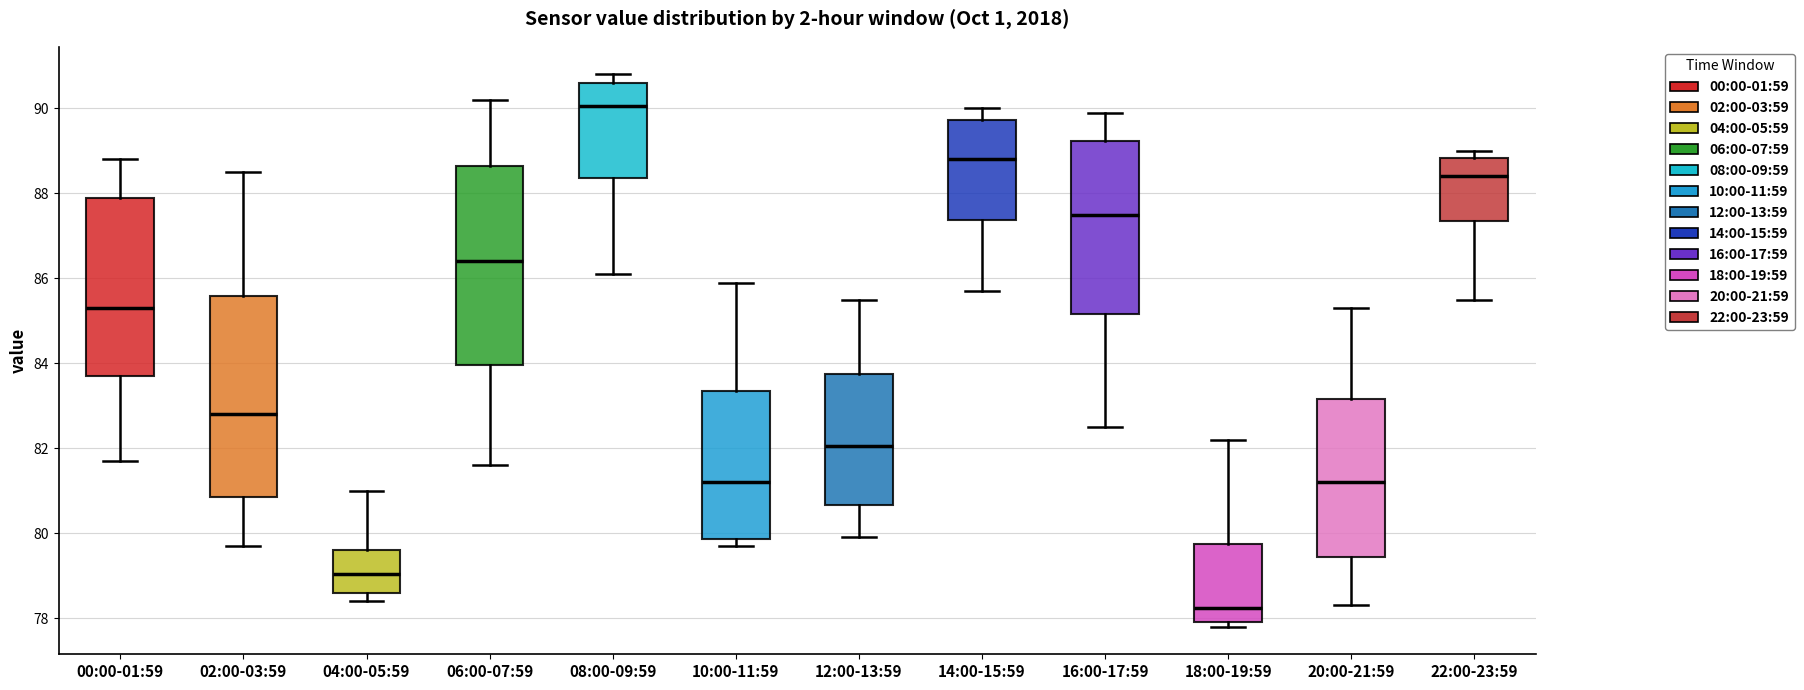

Reading left to right, read every box against the y-axis: the position of its median line, the range the box covers, and the ends of its whiskers. The values are not printed on the chart, so give them approximately, as read against the axis.

00:00-01:59: median 85.4, box 83.8 to 88.0, whiskers 81.8 to 88.8
02:00-03:59: median 82.8, box 80.8 to 85.6, whiskers 79.8 to 88.6
04:00-05:59: median 79.0, box 78.6 to 79.6, whiskers 78.4 to 81.0
06:00-07:59: median 86.4, box 84.0 to 88.6, whiskers 81.6 to 90.2
08:00-09:59: median 90.0, box 88.4 to 90.6, whiskers 86.2 to 90.8
10:00-11:59: median 81.2, box 79.8 to 83.4, whiskers 79.8 (just below the box's lower edge) to 86.0
12:00-13:59: median 82.0, box 80.6 to 83.8, whiskers 80.0 to 85.6
14:00-15:59: median 88.8, box 87.4 to 89.8, whiskers 85.8 to 90.0
16:00-17:59: median 87.6, box 85.2 to 89.2, whiskers 82.6 to 90.0
18:00-19:59: median 78.2, box 78.0 to 79.8, whiskers 77.8 to 82.2
20:00-21:59: median 81.2, box 79.4 to 83.2, whiskers 78.4 to 85.4
22:00-23:59: median 88.4, box 87.4 to 88.8, whiskers 85.6 to 89.0